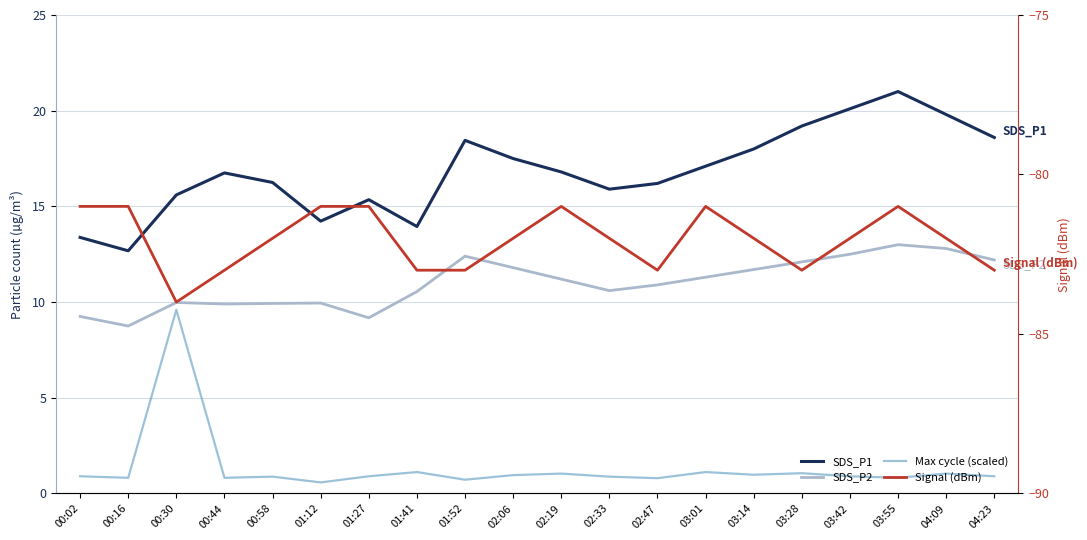

Which category has the lowest value in the Max cycle (scaled) series?

01:12